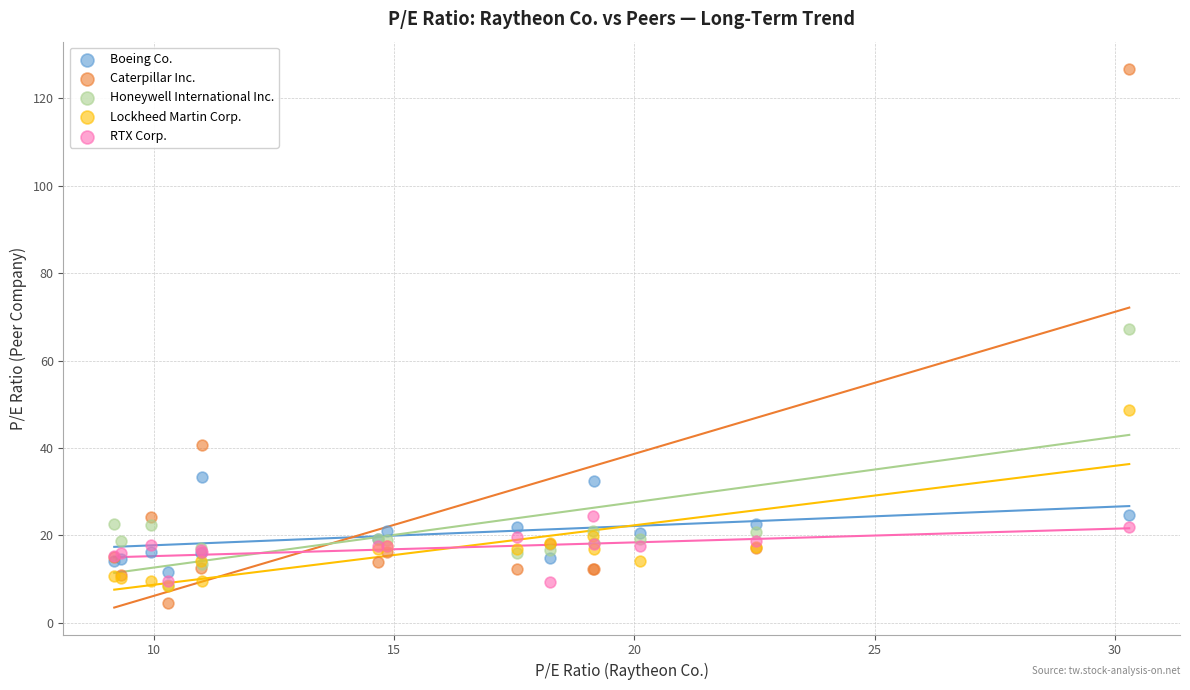

Which series reaches the maximum Y coordinate?

Caterpillar Inc.